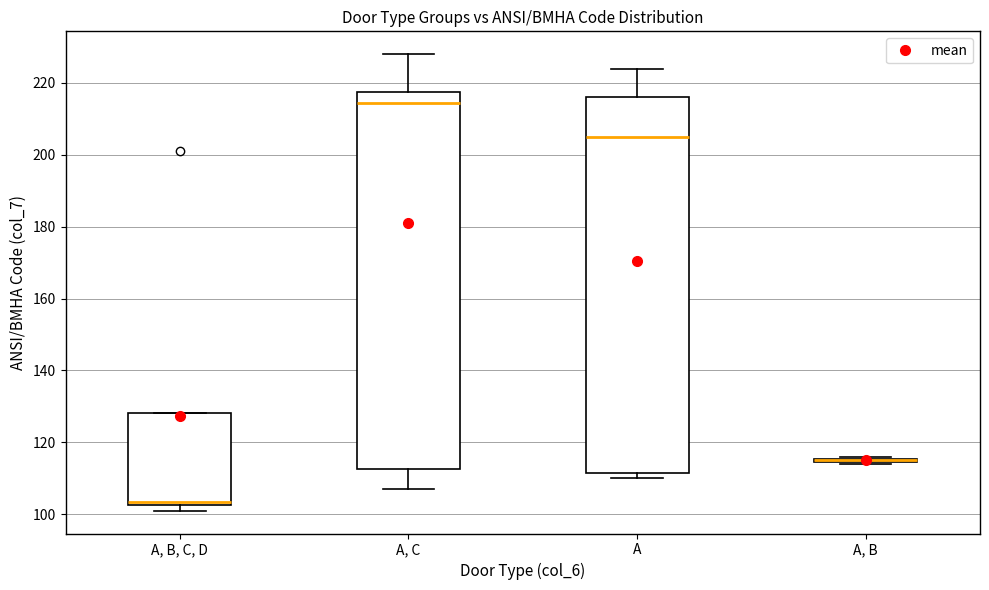

Where is the lower edge of the box for A on the y-axis? The values are not printed on the chart, so give them approximately, as read against the axis.

112